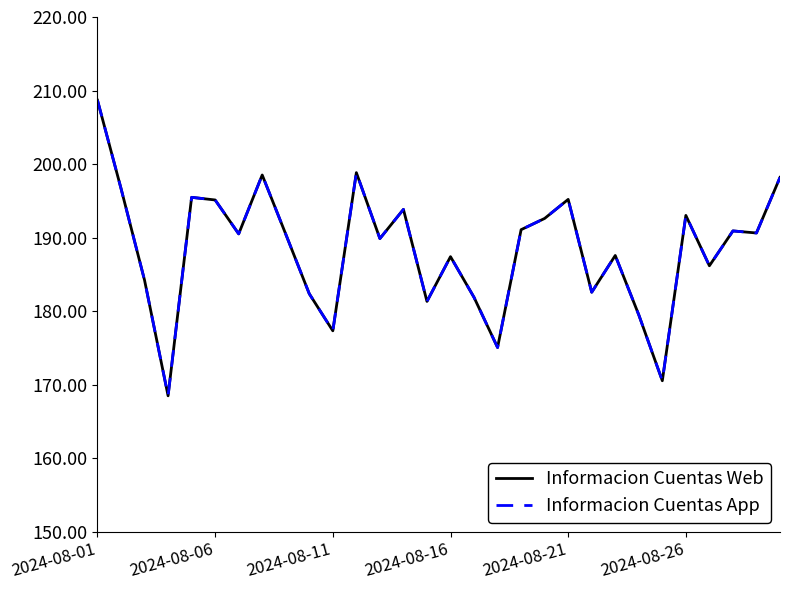

How many interior local peaks does the Informacion Cuentas App series have?

9